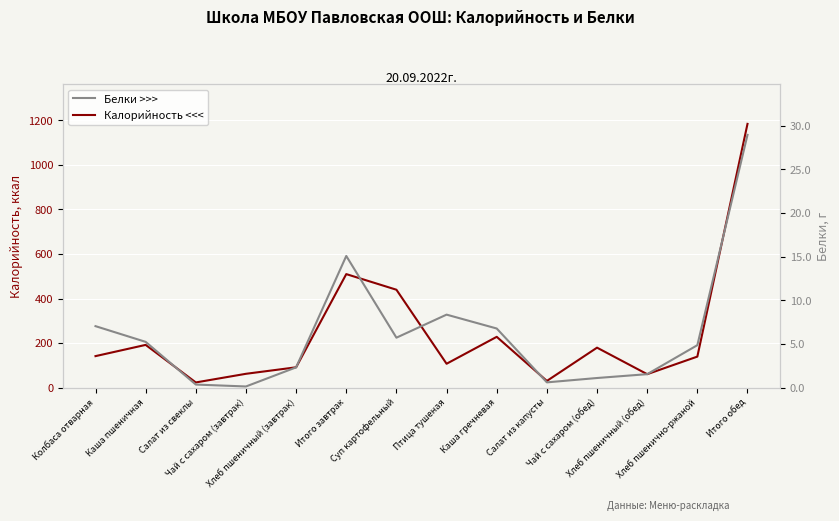

True or false: Белки >>> has a value of 1.5 at Суп картофельный.

False